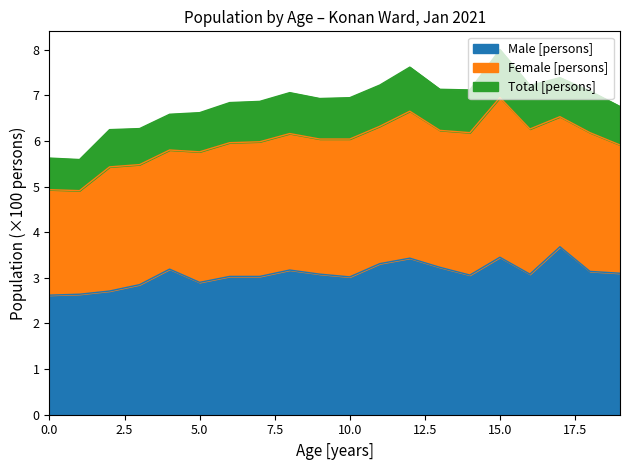

At which category does Total [persons] reach its first local peak?

8